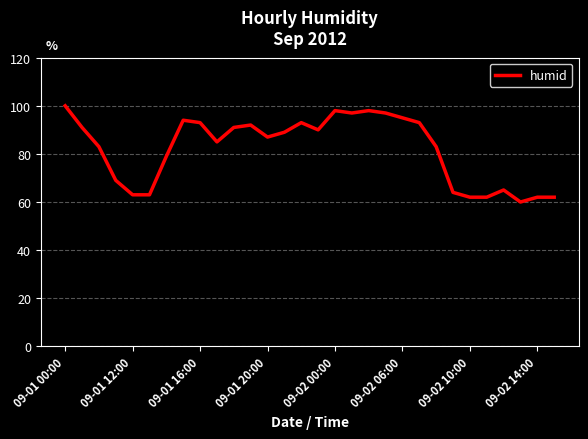

What is the minimum value shown in the chart?

60